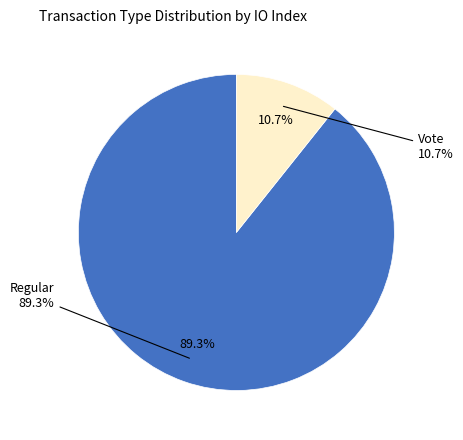

True or false: Vote accounts for 16% of the total.

False